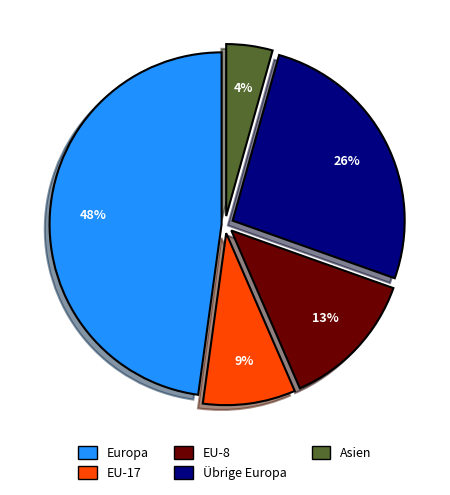

Is there any slice that represents more than half of the pie?

No